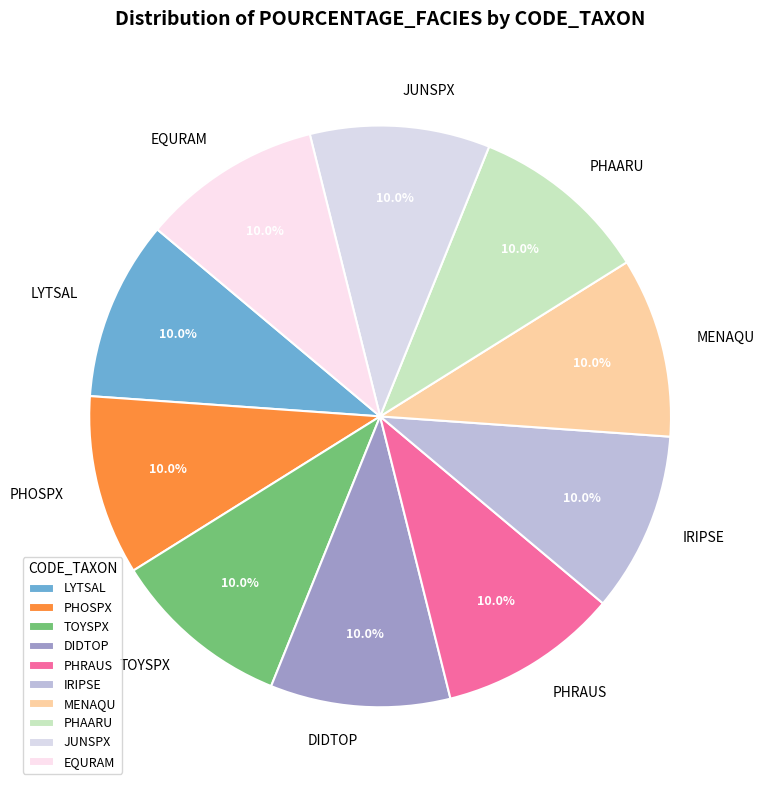

Do PHAARU and IRIPSE together represent more than half of the pie?

No